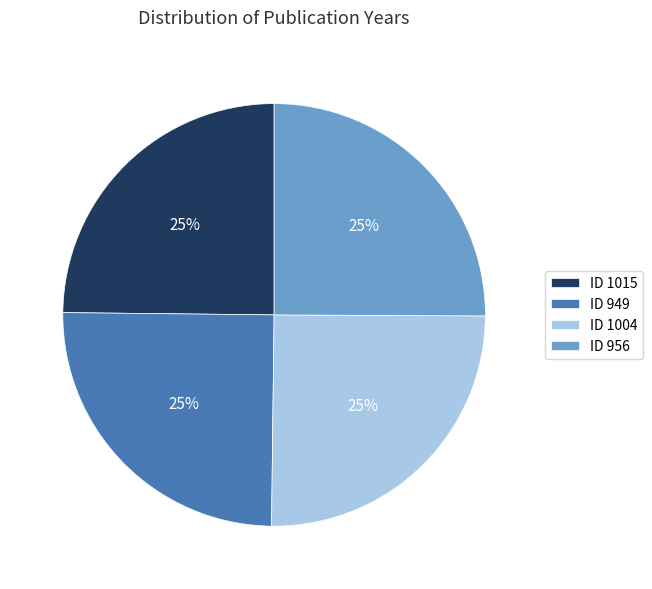

Approximately how many times larger is the value at ID 1004 compared to ID 949?

1.0